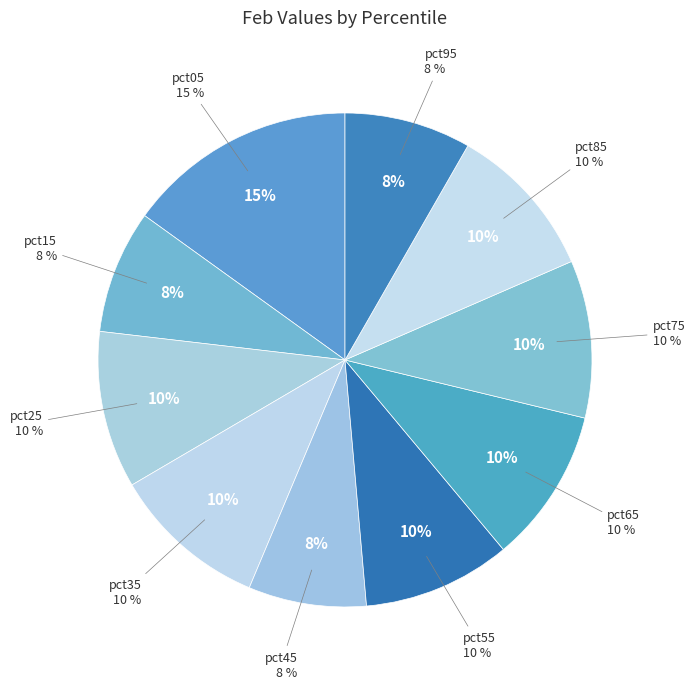

How much of the chart is everything except pct05?

84.9%